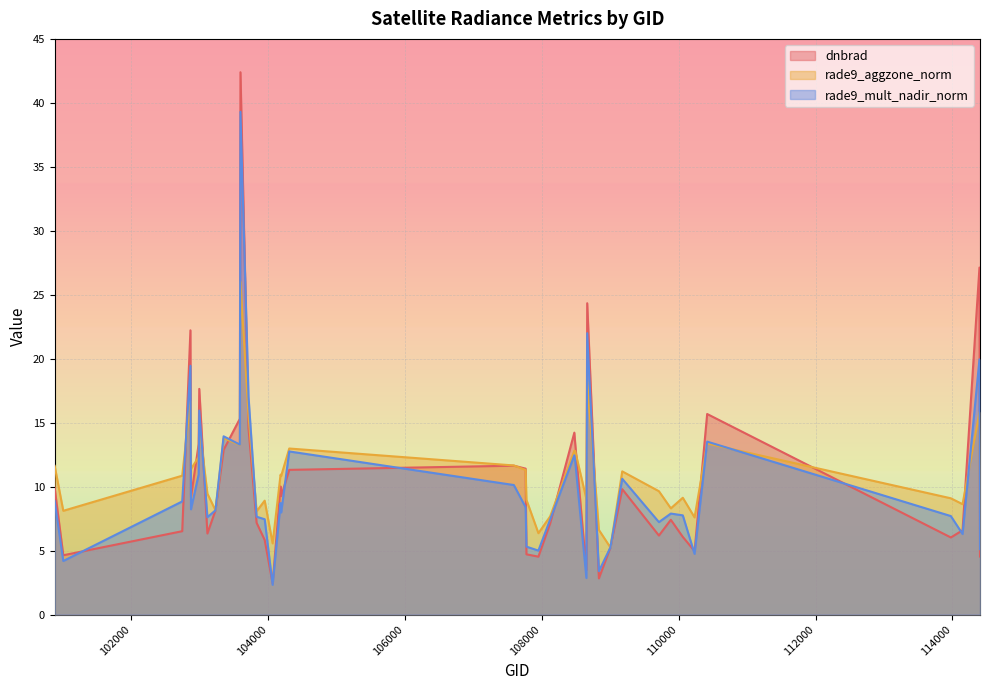

Count the number of data series in this chart.

3